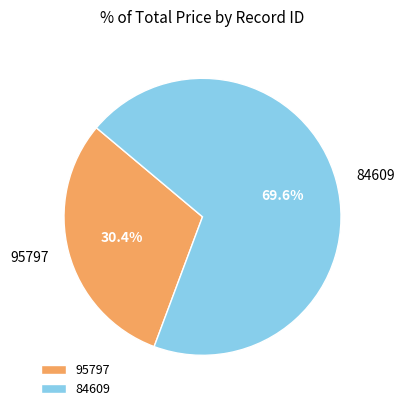

Do 84609 and 95797 together represent more than half of the pie?

Yes